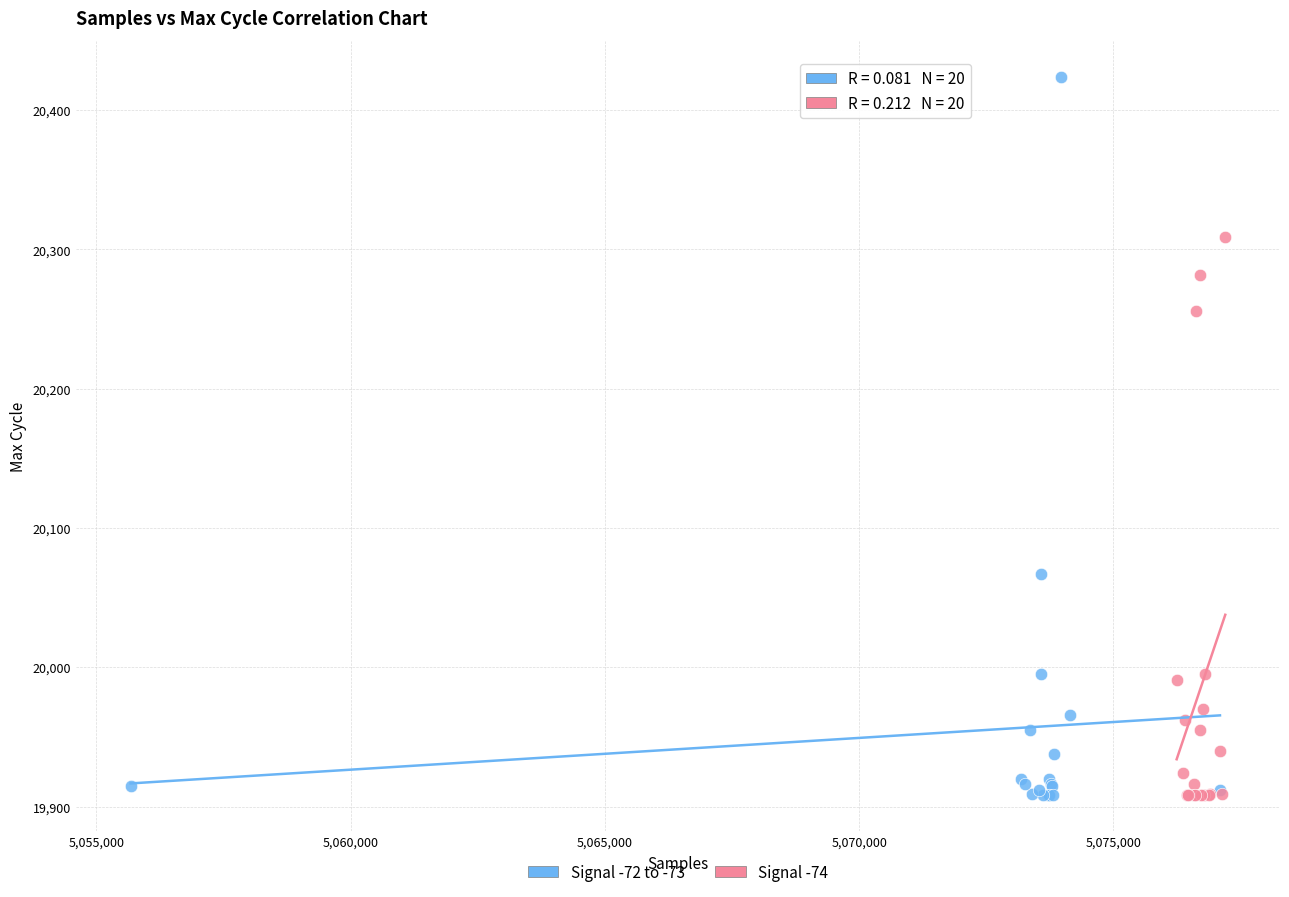

Which series has the largest Y range (max minus min)?

Signal -72 to -73